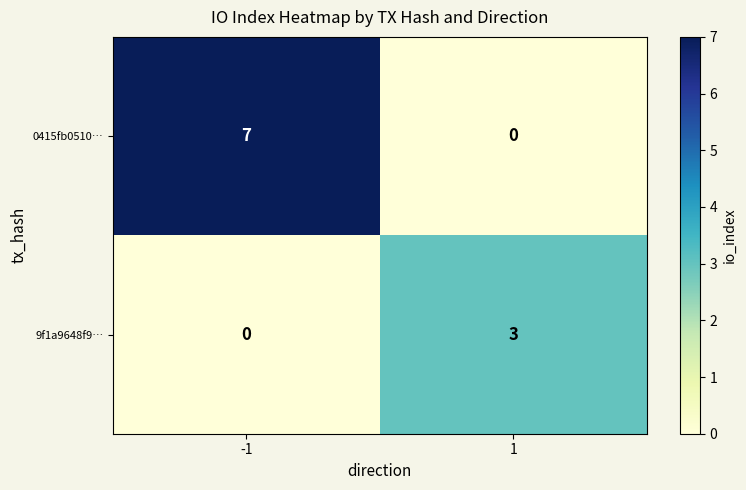

What is the difference between the maximum and minimum values in the 0415fb0510… series?

7